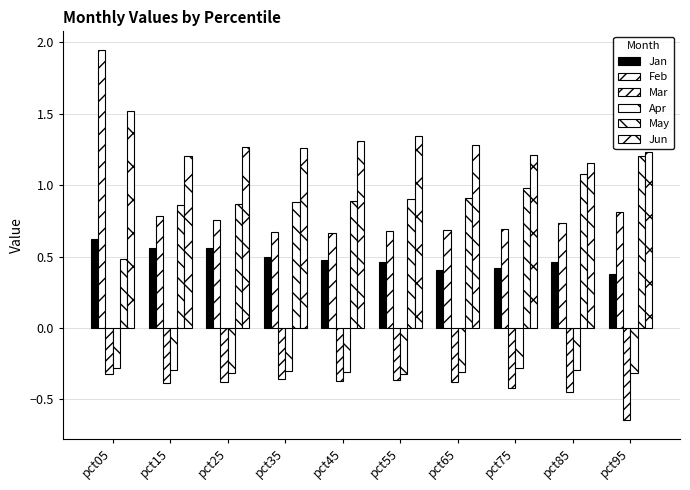

The Feb series shows 0.3 at pct95. True or false?

False